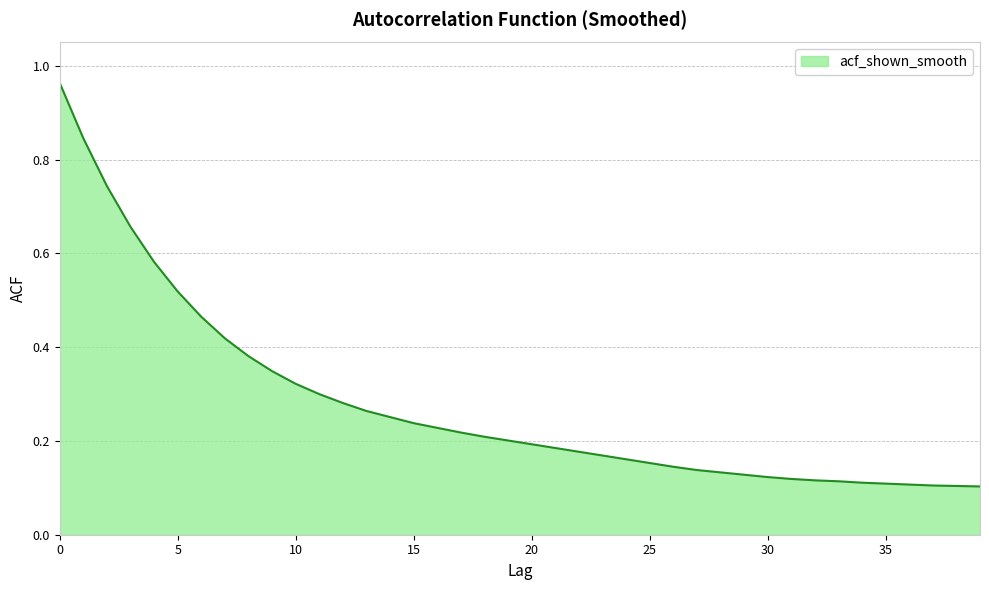

How many lines are shown in the chart?

1